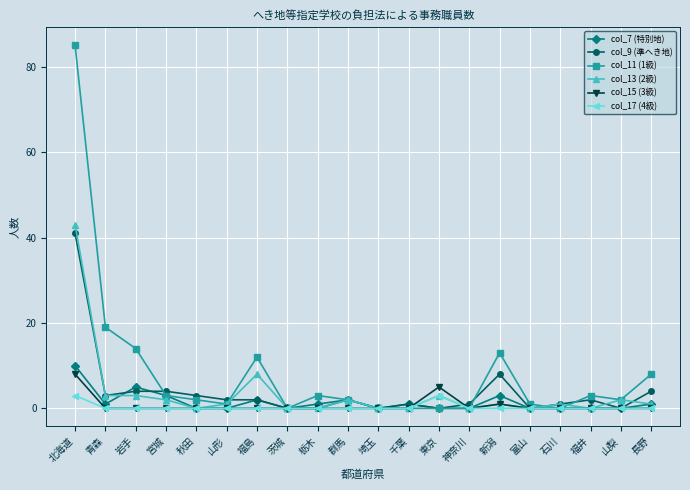

How many series are shown in this chart?

6